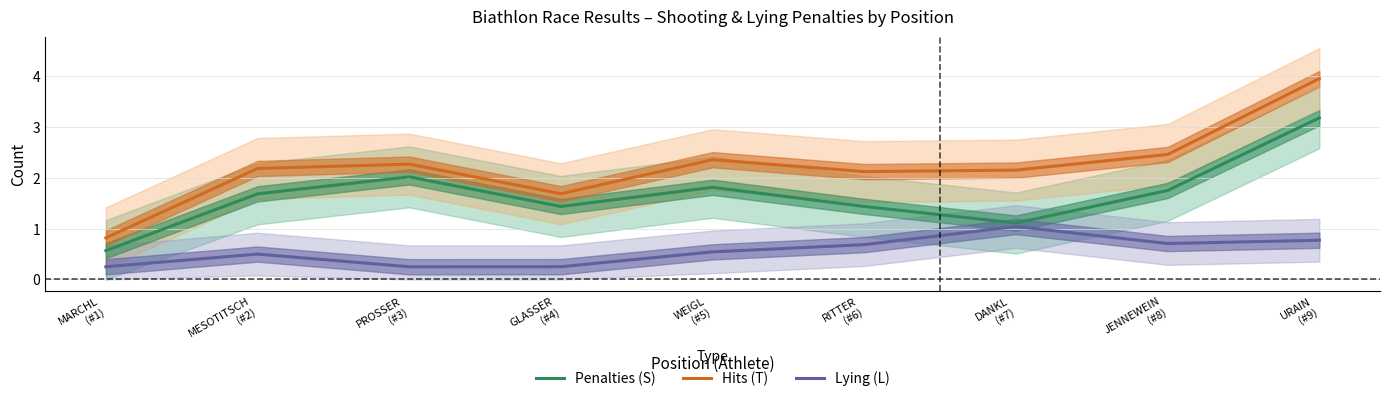

True or false: Lying (L) and Hits (T) cross at least once.

False